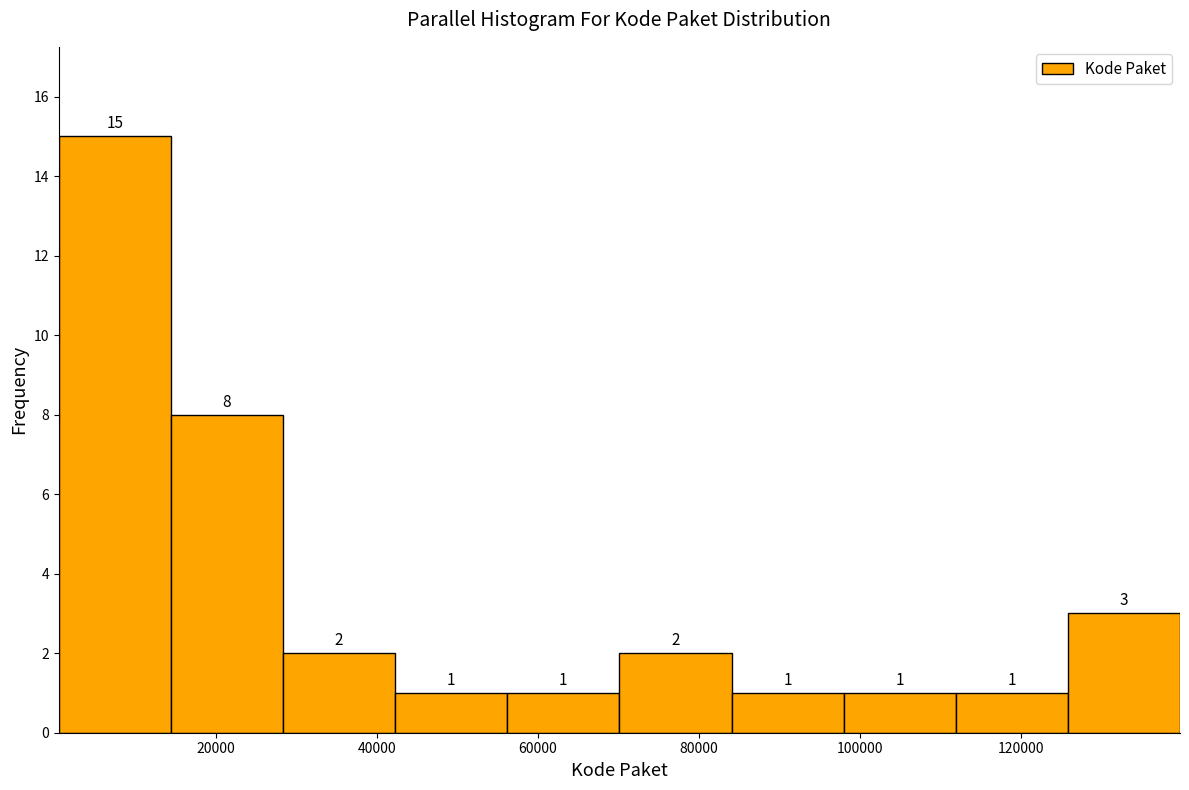

Reading left to right, list every bar in this chart as the range it spans on the x-axis followed by its height. The bar edges are not printed on the chart, so give them approximately, as read against the axis.

0 to 14000: 15
14000 to 28000: 8
28000 to 42000: 2
42000 to 56000: 1
56000 to 70000: 1
70000 to 84000: 2
84000 to 98000: 1
98000 to 112000: 1
112000 to 126000: 1
126000 to 140000: 3